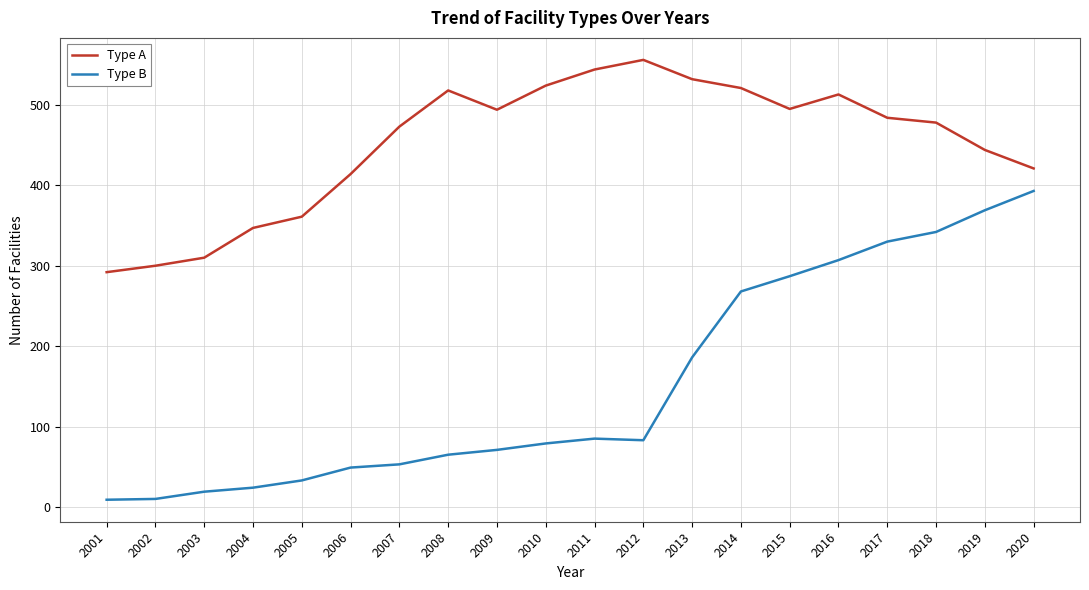

What is the total value across all series at 2012?

639